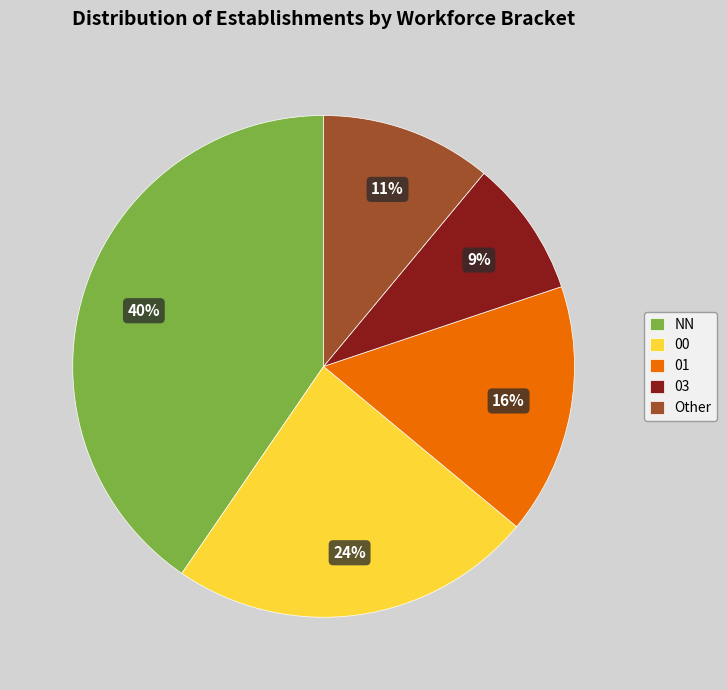

Is 03 the majority of the pie?

No